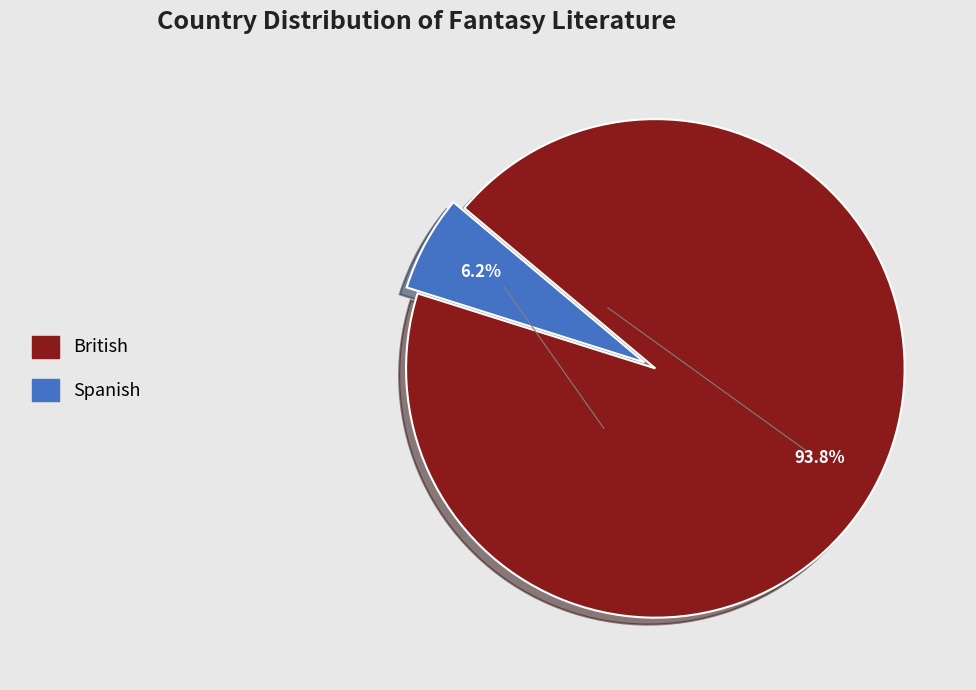

Is the sum of Spanish and British greater than half?

Yes